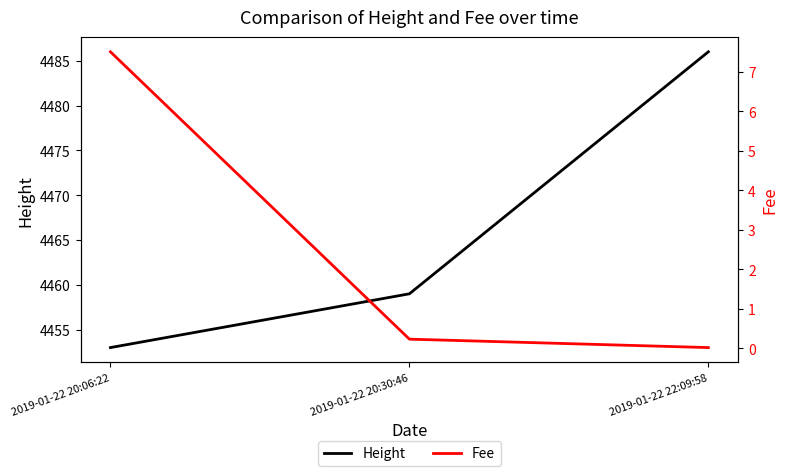

At which category is the sum across all series the highest?

2019-01-22 22:09:58